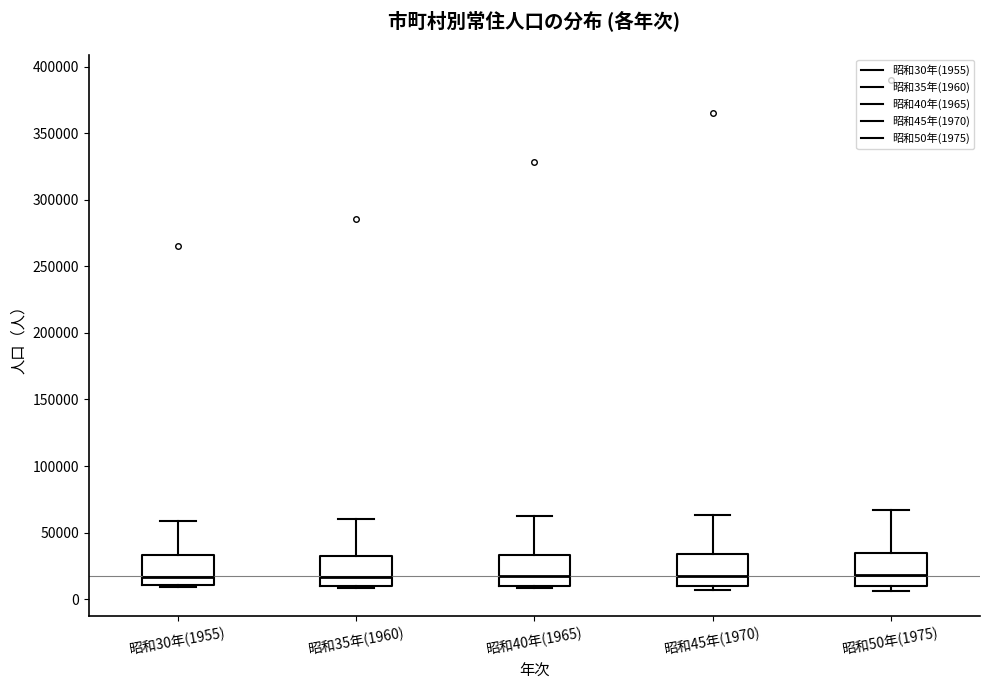

Reading left to right, transcribe this box plot: for each box, give where its median line is, the range the box spans, and where its two whiskers end, as read against the y-axis. The values are not printed on the chart, so give them approximately, as read against the axis.

昭和30年(1955): median 15000, box 10000 to 35000, whiskers 10000 (just below the box's lower edge) to 60000
昭和35年(1960): median 15000, box 10000 to 35000, whiskers 10000 (just below the box's lower edge) to 60000
昭和40年(1965): median 15000, box 10000 to 35000, whiskers 10000 (just below the box's lower edge) to 60000
昭和45年(1970): median 15000, box 10000 to 35000, whiskers 5000 to 65000
昭和50年(1975): median 20000, box 10000 to 35000, whiskers 5000 to 65000